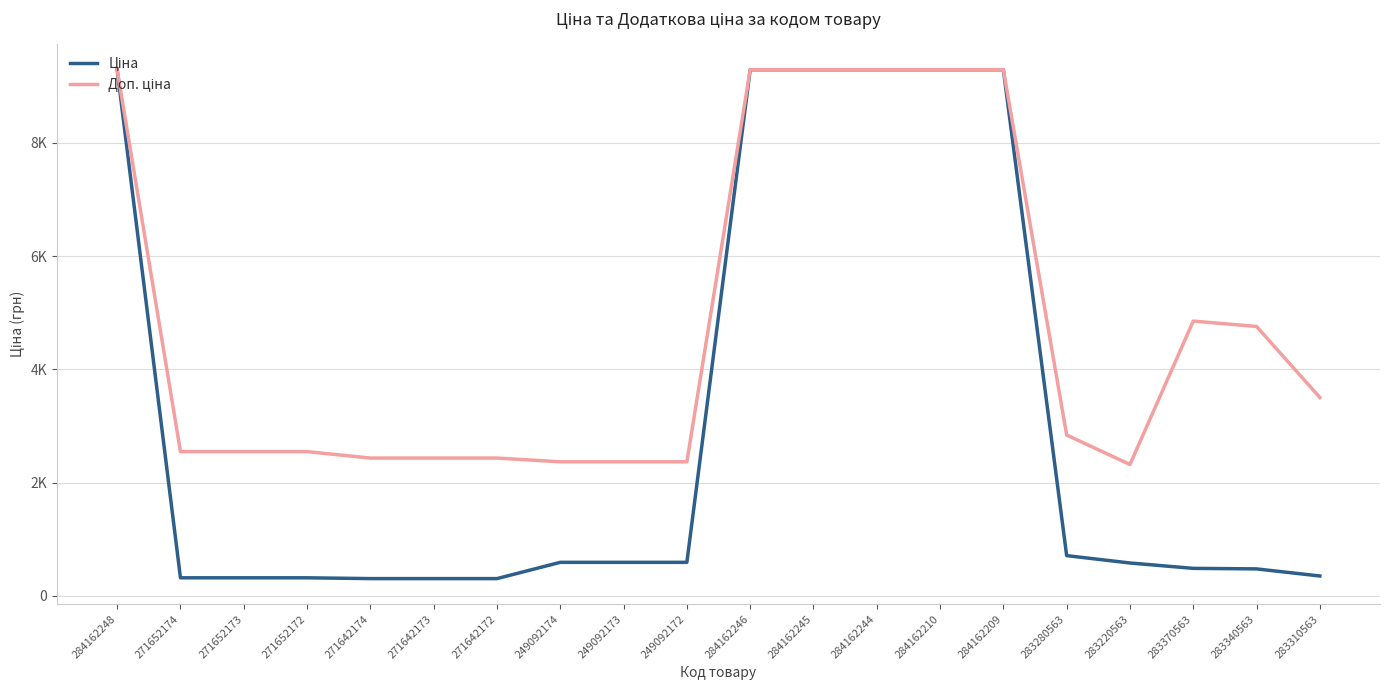

What is the label of the 12th point from the right?

249092173